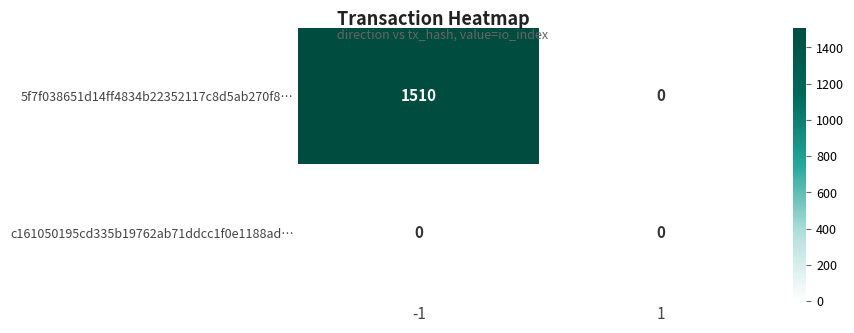

Is the value of c161050195cd335b19762ab71ddcc1f0e1188ad… at -1 greater than the value of 5f7f038651d14ff4834b22352117c8d5ab270f8… at -1?

No